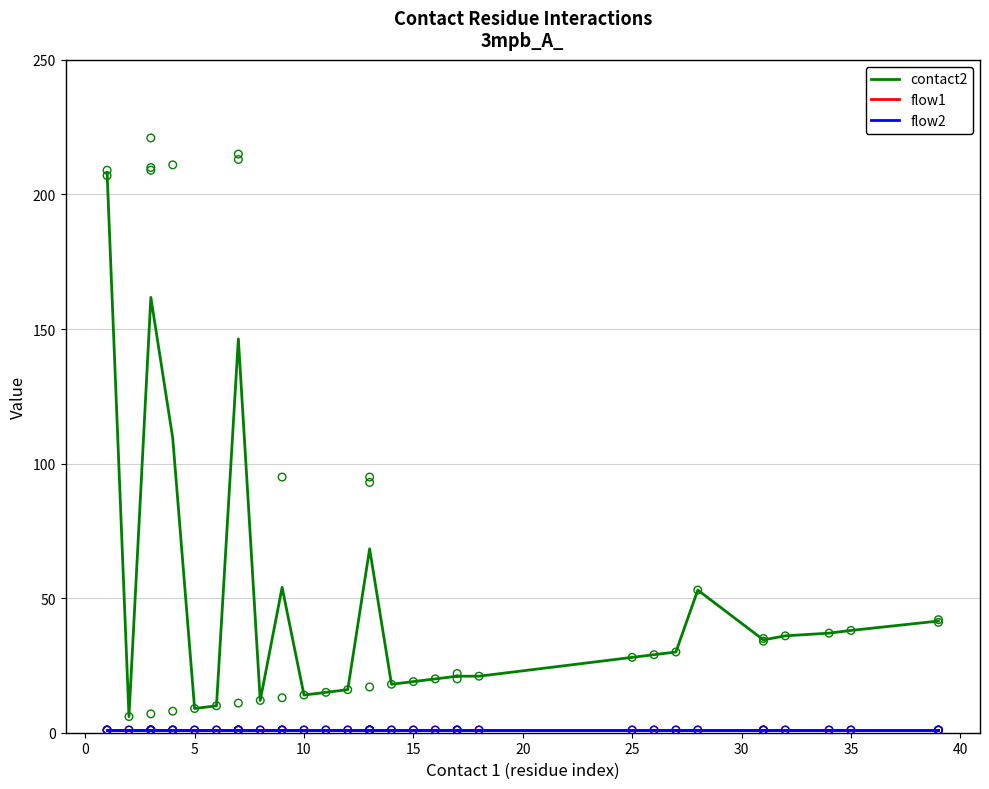

What are all the series names shown in the legend?

contact2, flow1, flow2